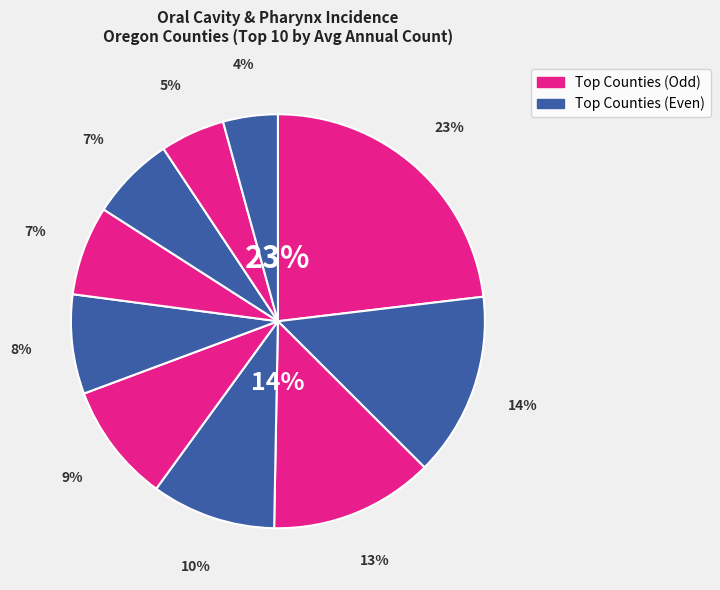

Rank the categories by value from lowest to highest.

Douglas County, Linn County, Deschutes County, Oregon, Jackson County, Marion County, Lane County, Clackamas County, Washington County, Multnomah County